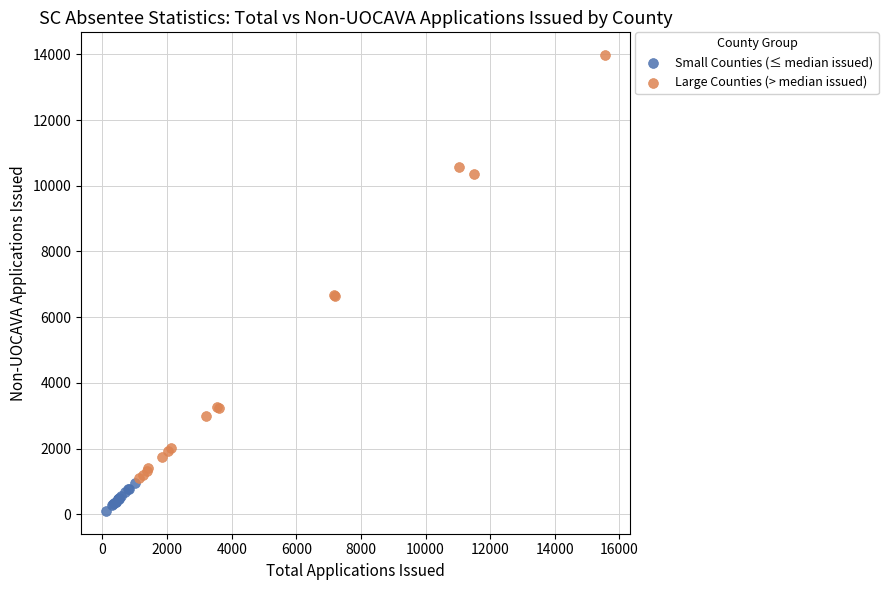

Which series reaches the maximum Y coordinate?

Large Counties (> median issued)